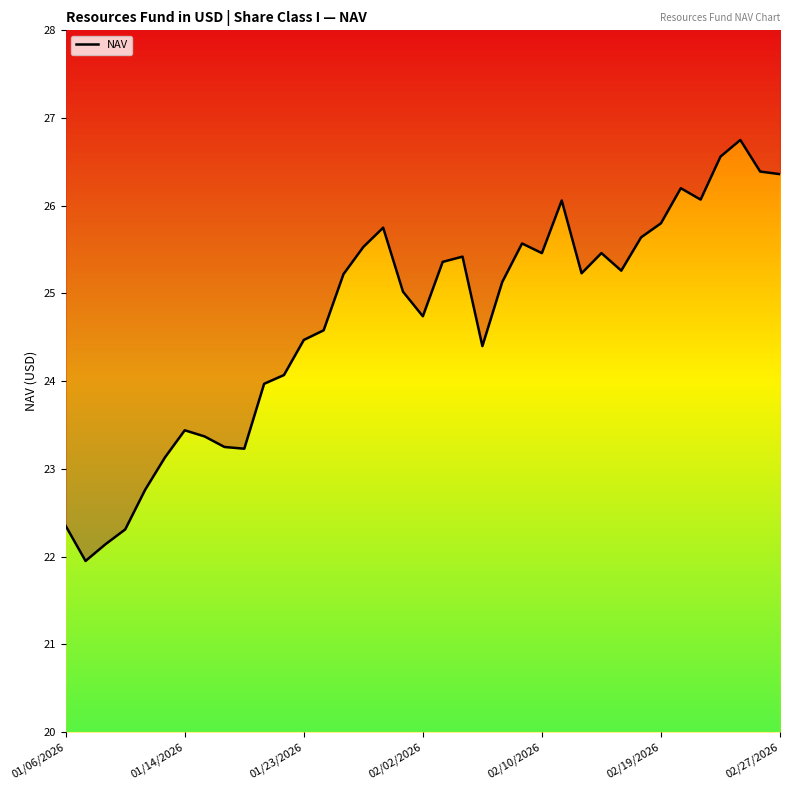

What is the difference between the maximum and minimum values?

4.8